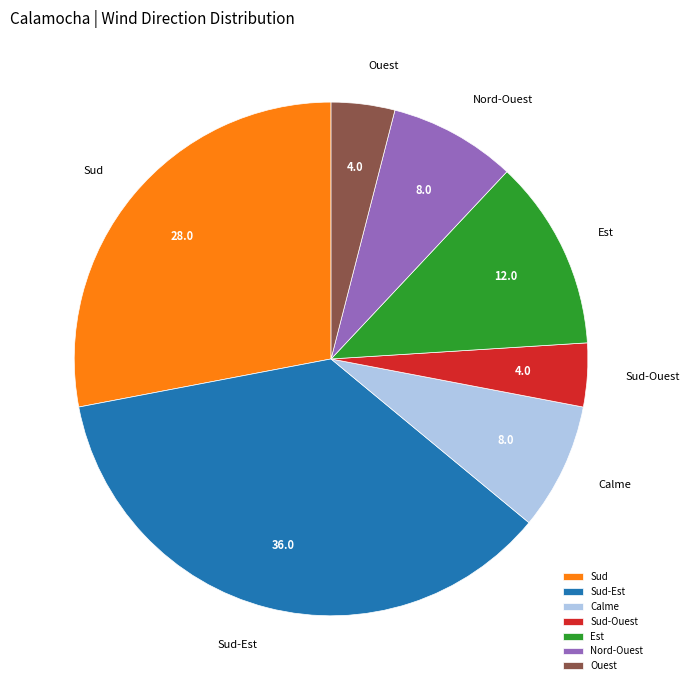

Does any single category account for the majority?

No